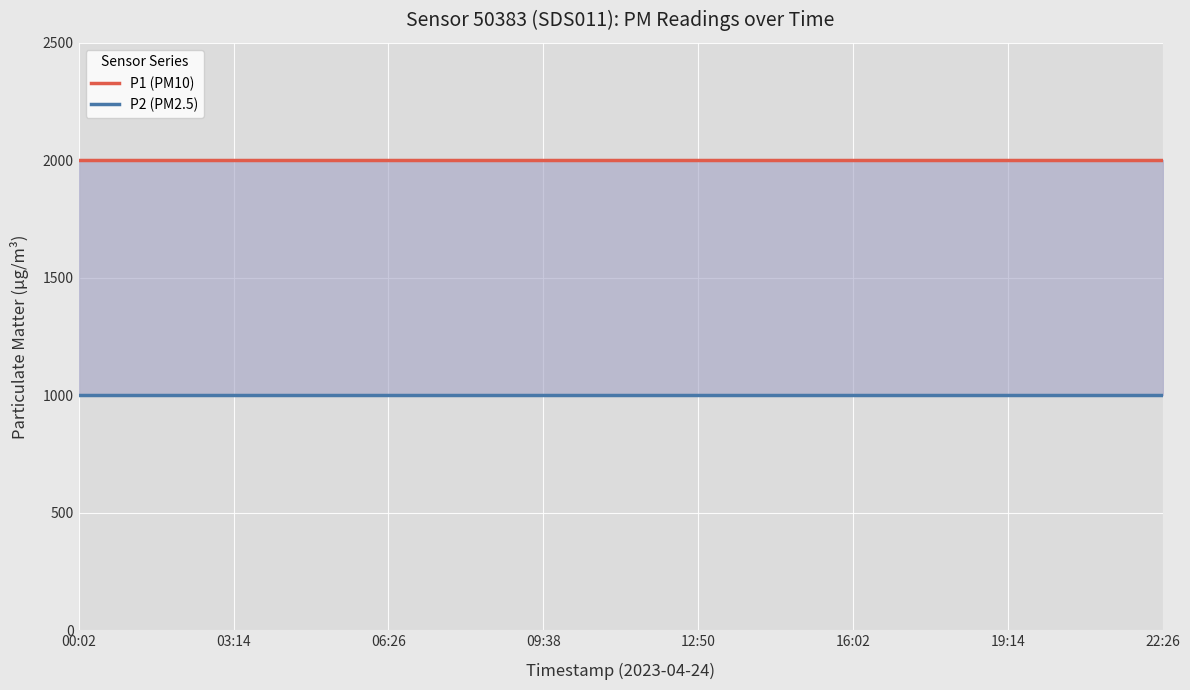

Which series changed the most between 00:02 and 13?

P1 (PM10)